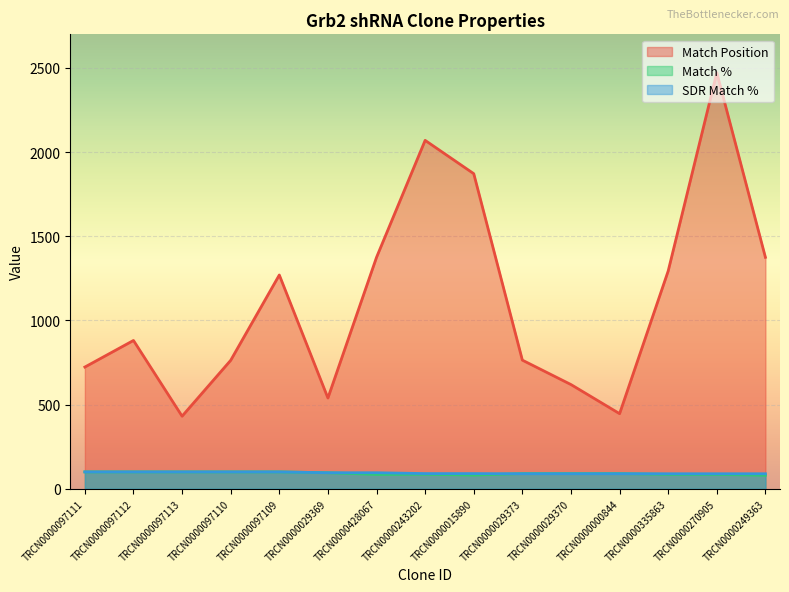

What are all the series names shown in the legend?

Match Position, Match %, SDR Match %